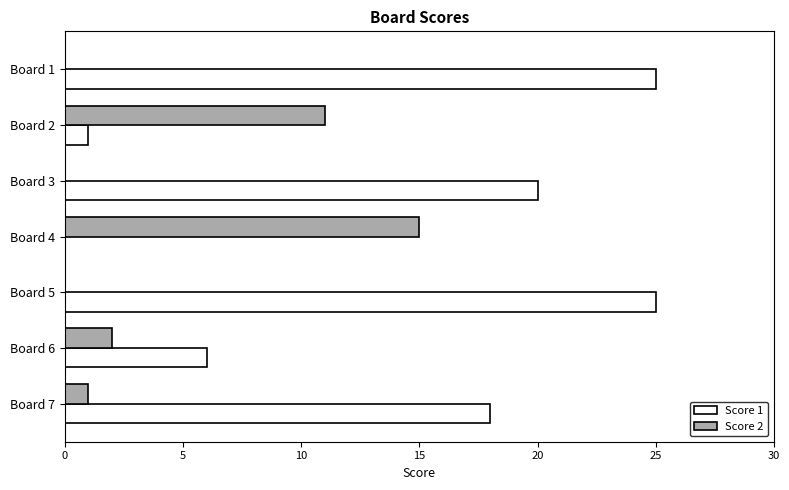

Which category has the highest value in the Score 2 series?

Board 4